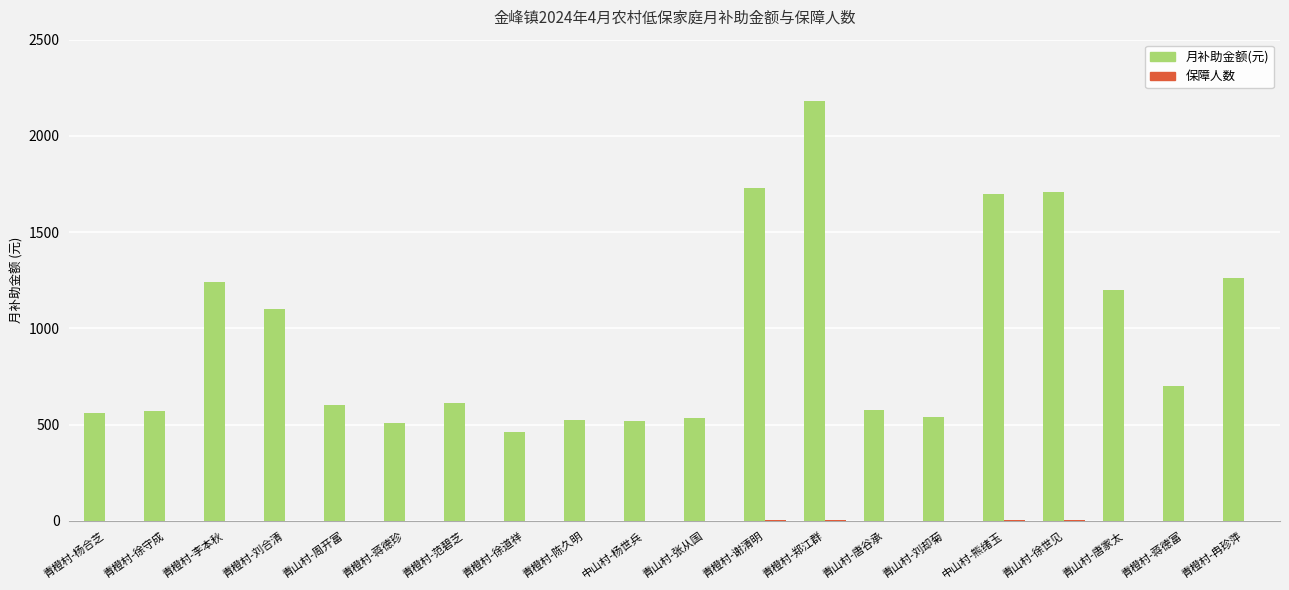

What is the difference between the 月补助金额(元) values at 中山村-杨世兵 and 青橙村-刘合清?

580